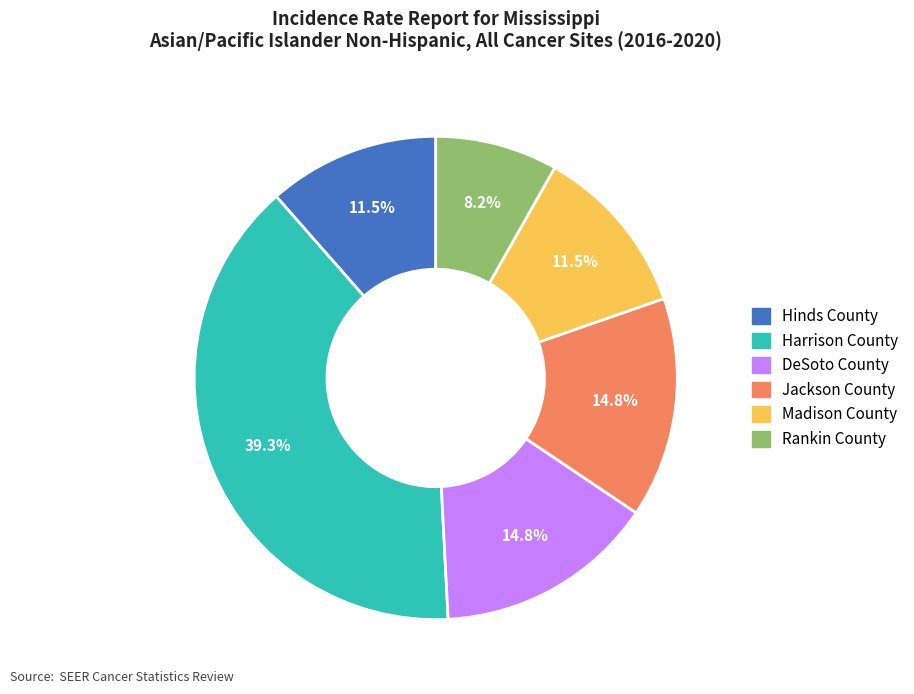

Is it true that Jackson County is 20% of the pie?

False